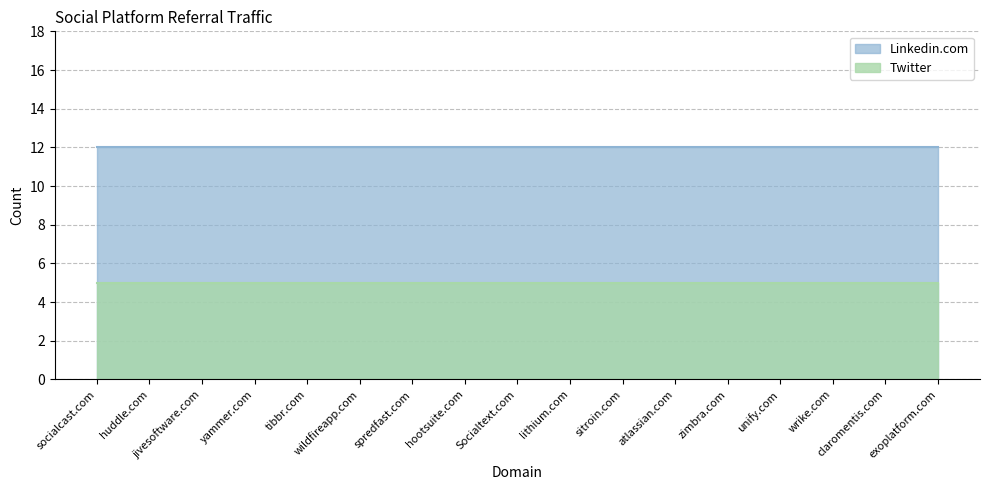

True or false: Twitter has more than 0 interior local peaks.

False